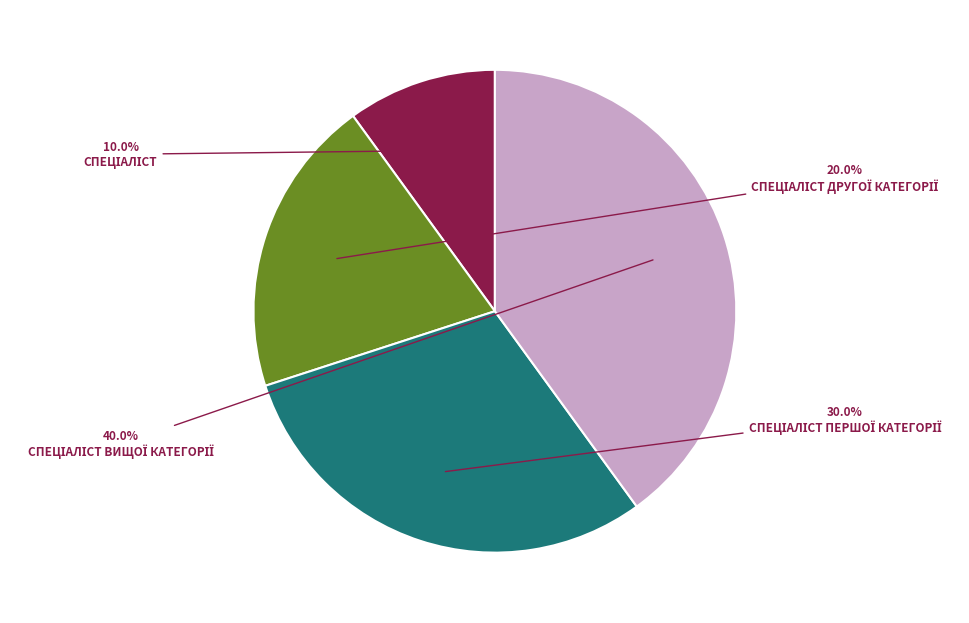

Does any single category account for the majority?

No